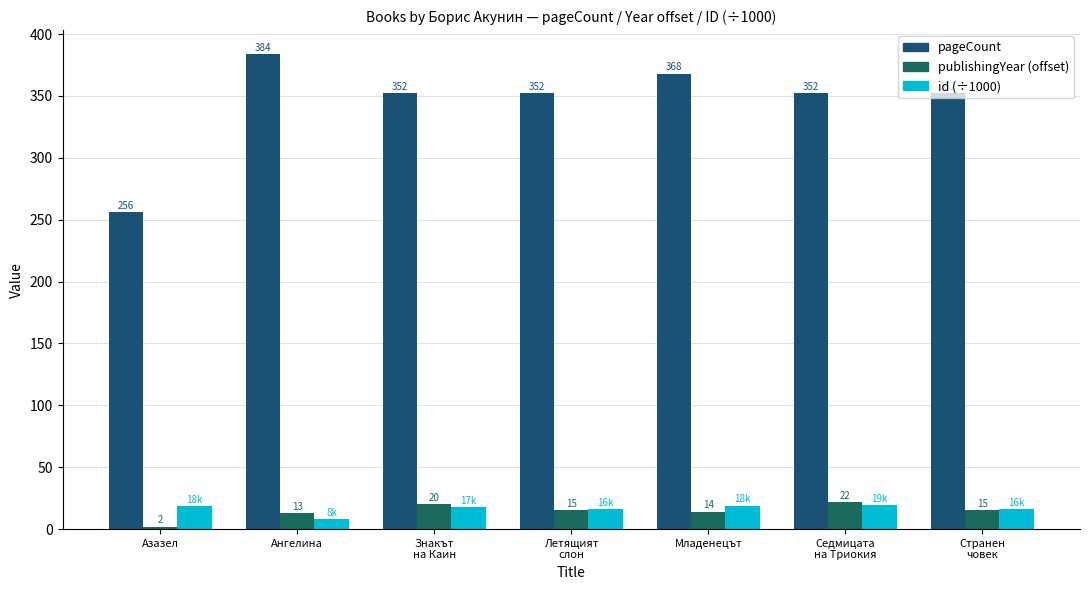

What are all the series names shown in the legend?

pageCount, publishingYear (offset), id (÷1000)